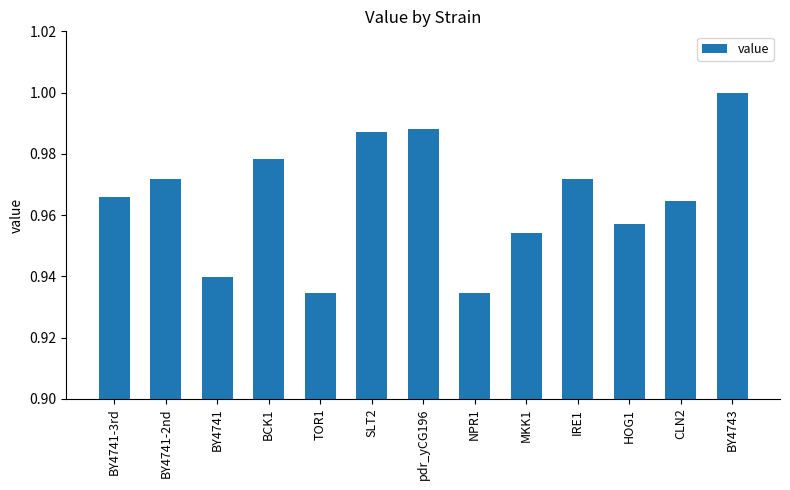

What is the sum of the values at TOR1 and BY4741-2nd?

1.9